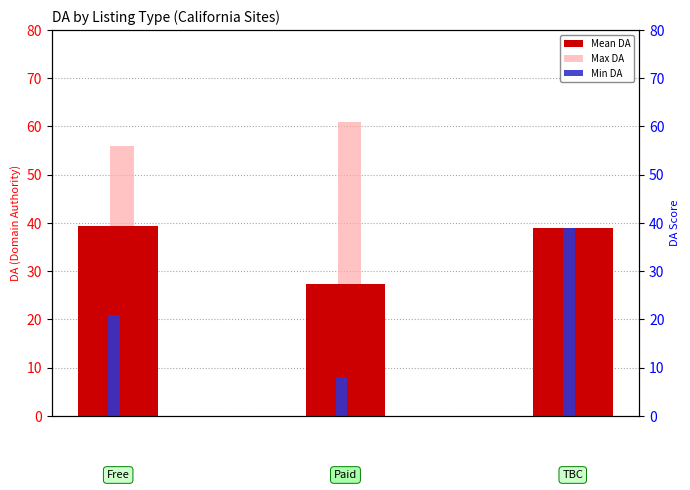

Between Paid and TBC, which is larger?

TBC